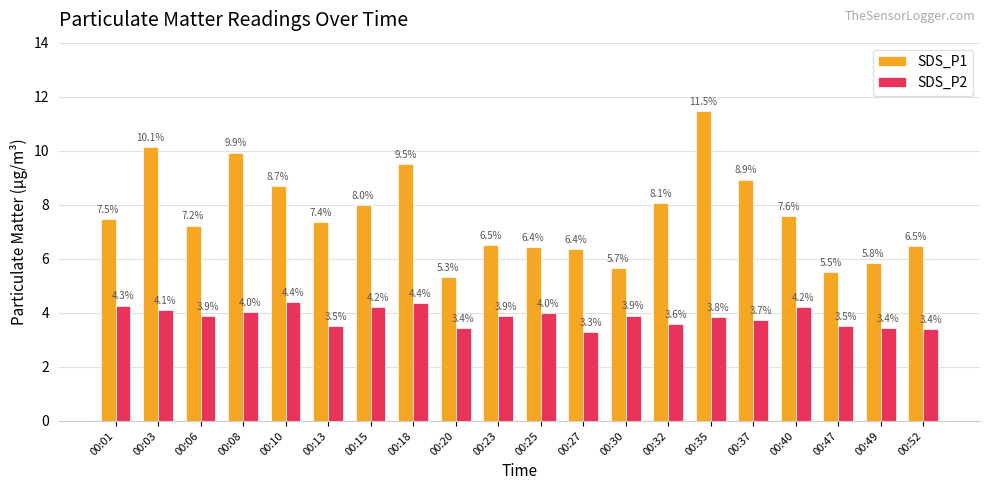

The value of SDS_P1 at 00:47 is 3.1. True or false?

False